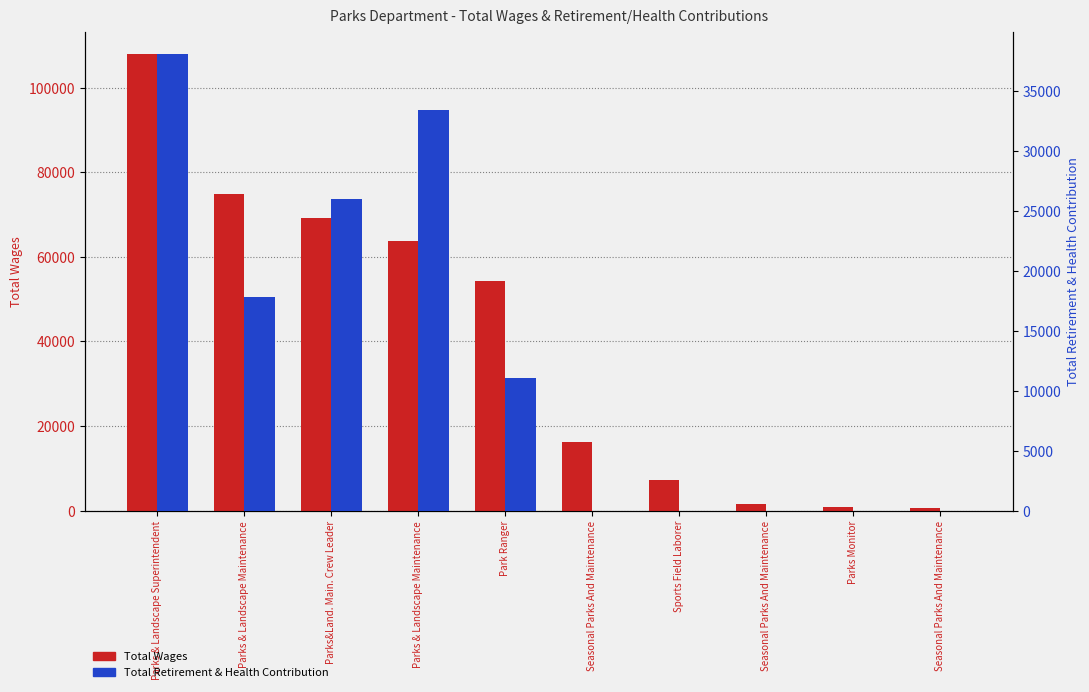

The Total Wages series shows 63691 at Parks & Landscape Maintenance. True or false?

True